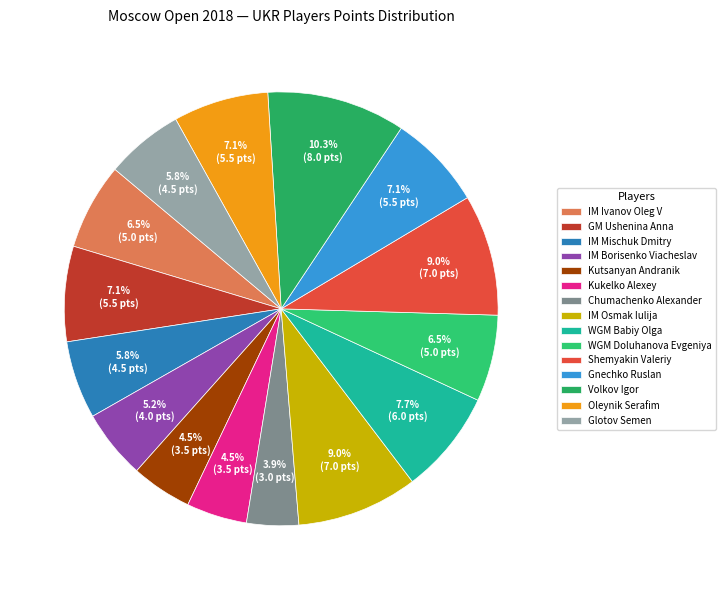

Is it true that Kutsanyan Andranik is 5% of the pie?

True